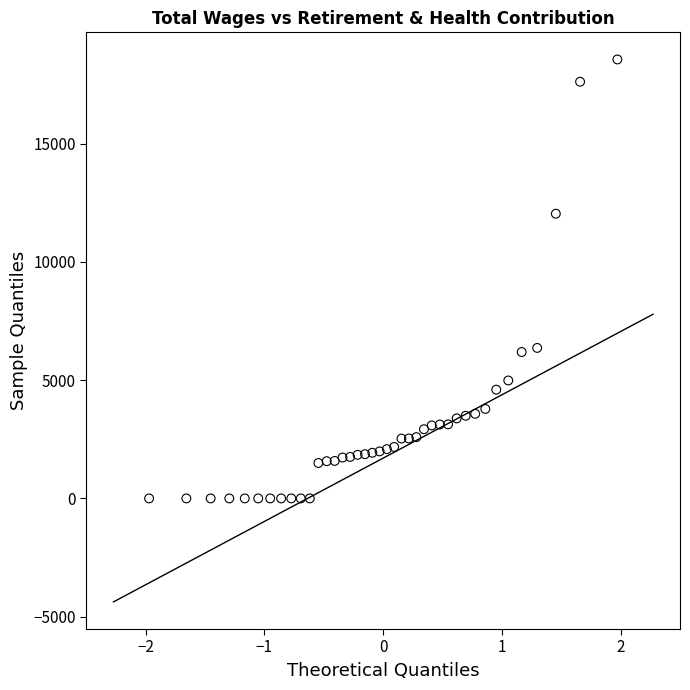

What is the range of Y values (max minus min)?

18563